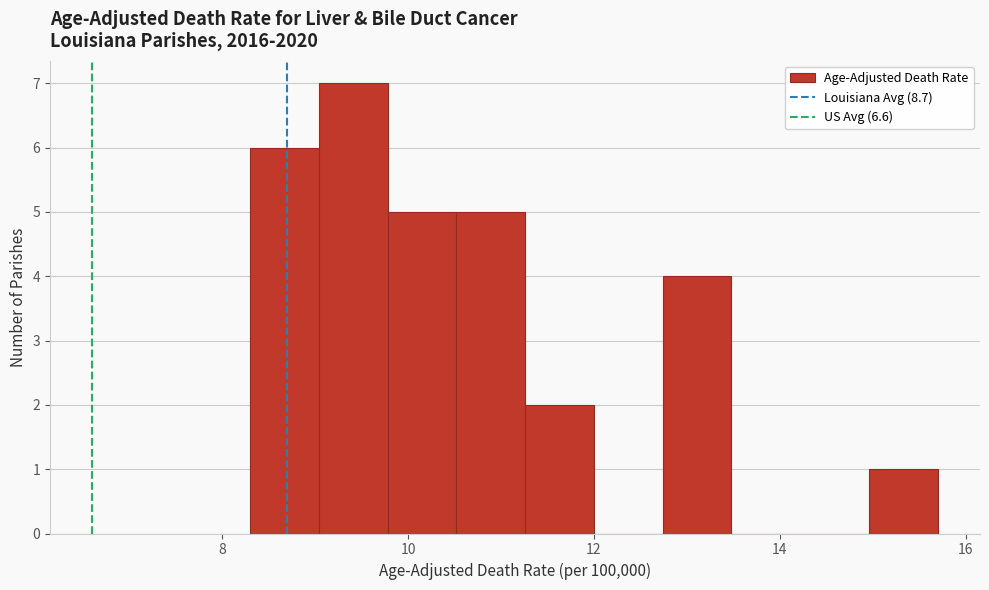

Read against the x-axis, roughly where is the centre of the tallest bar?

9.4